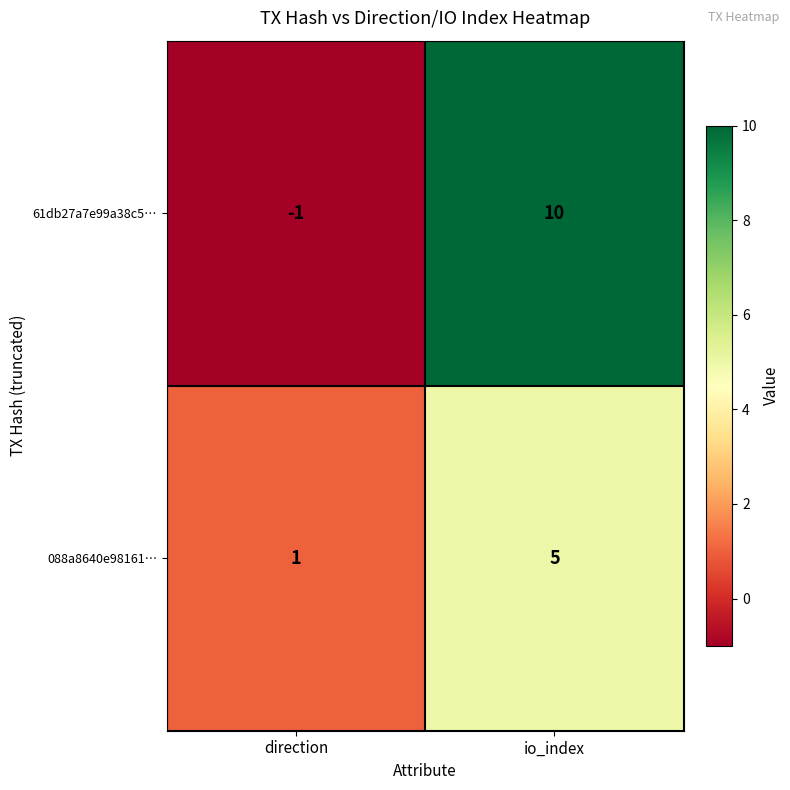

Is the value of 61db27a7e99a38c5… at direction greater than the value of 088a8640e98161… at io_index?

No